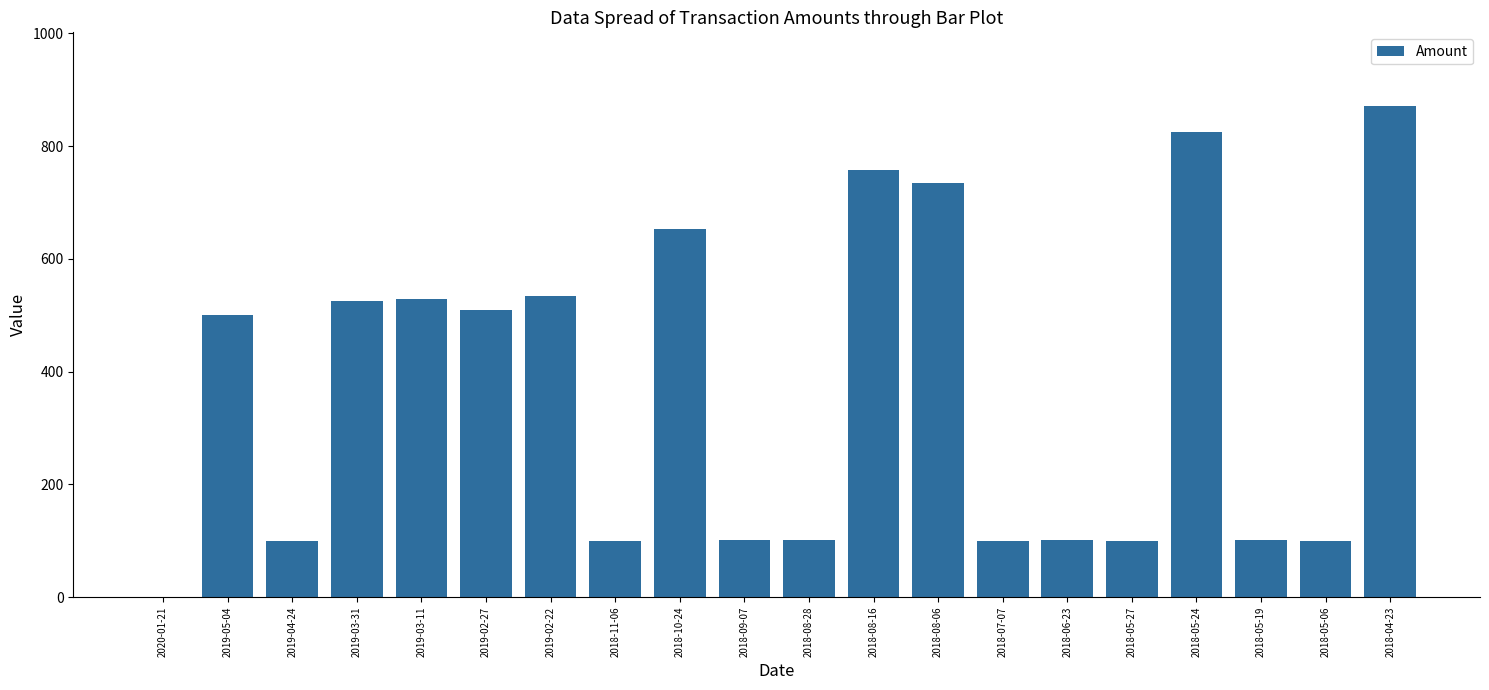

Which has a higher value, 2018-05-19 or 2018-10-24?

2018-10-24